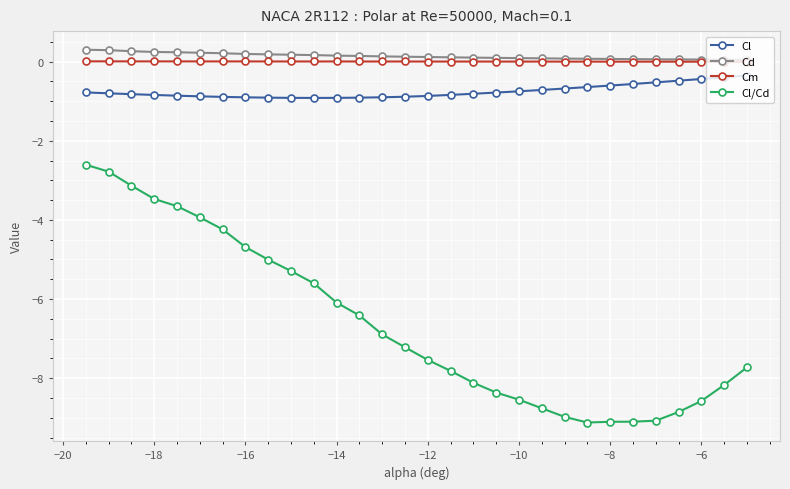

Count the number of data series in this chart.

4